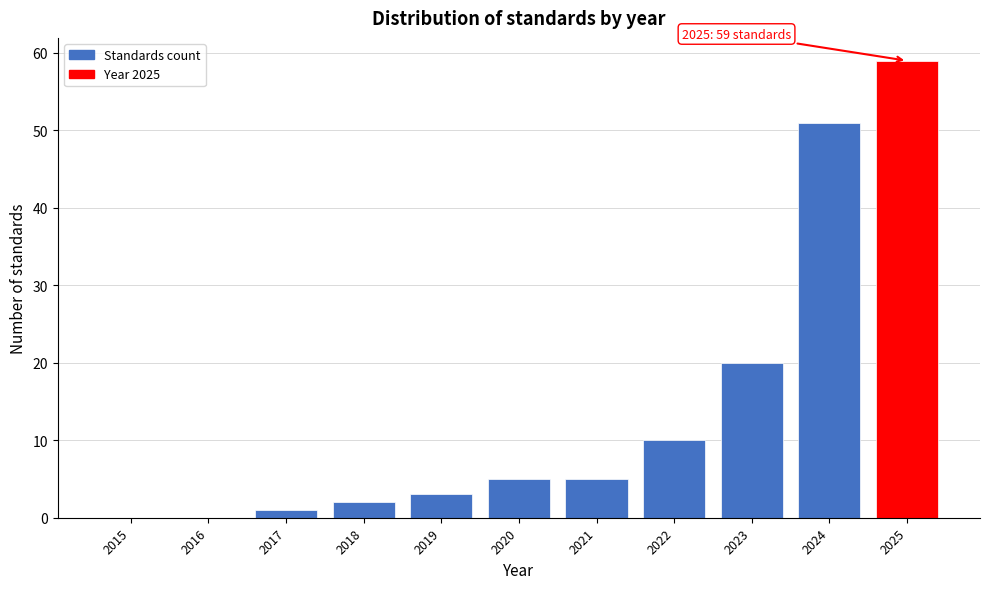

Reading left to right, transcribe all the data shown in this chart.

2015=0	2016=0	2017=1	2018=2	2019=3	2020=5	2021=5	2022=10	2023=20	2024=51	2025=59